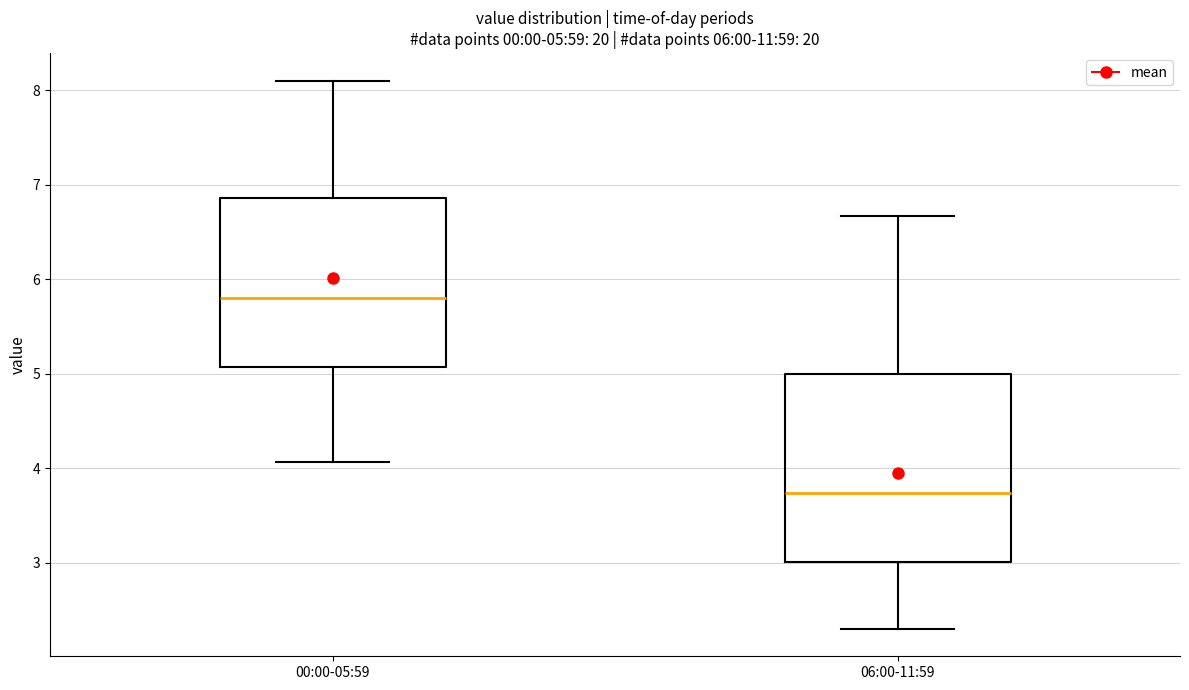

Which box is the tallest, from its lower edge to its upper edge?

06:00-11:59